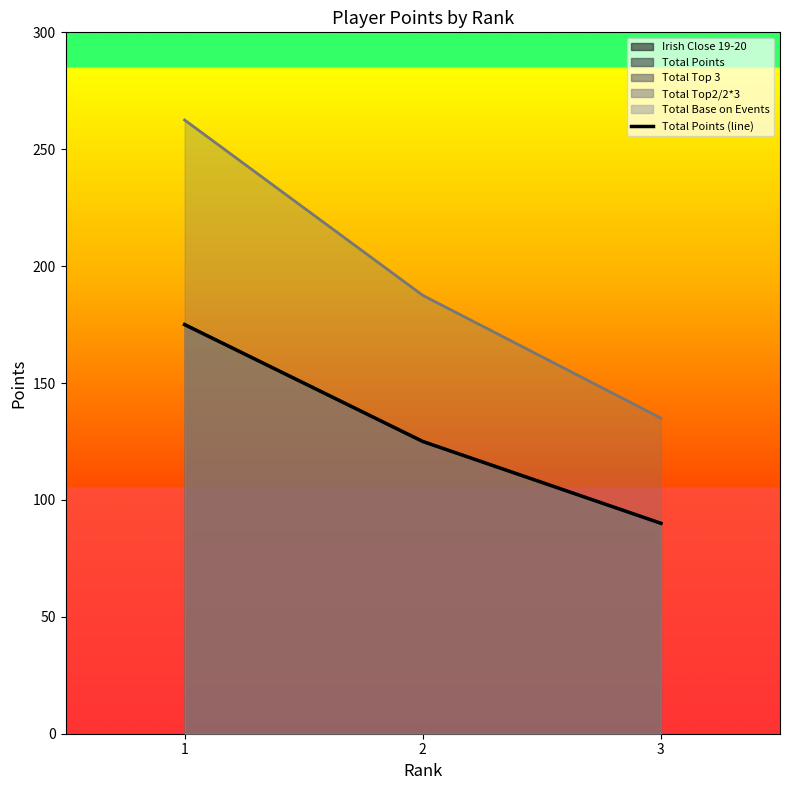

What is the smallest value displayed?

90